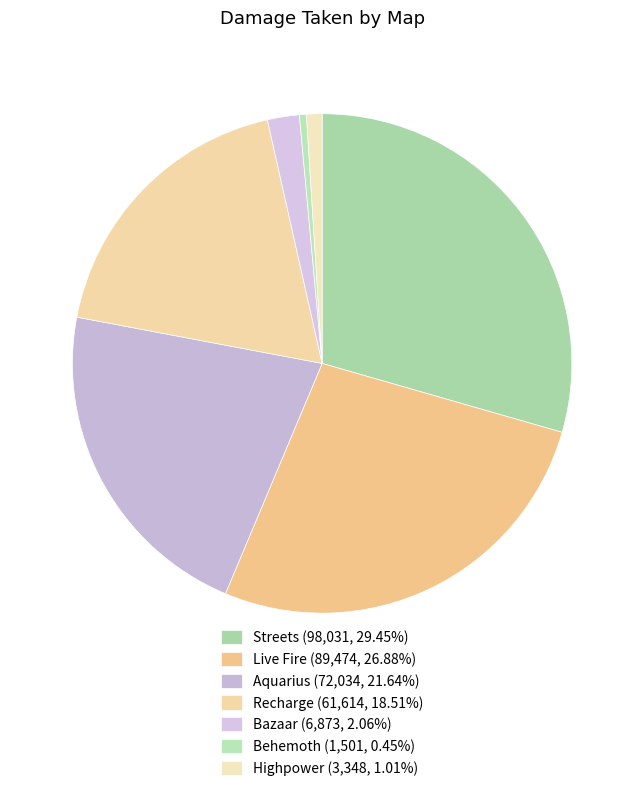

What is the total percentage of Behemoth and Recharge?

19.0%